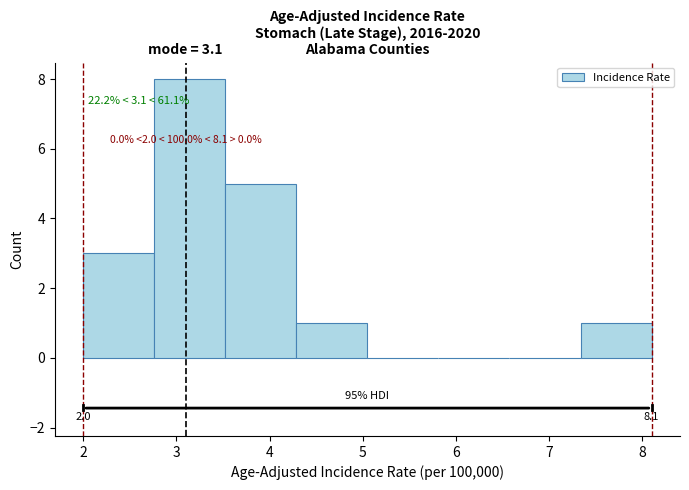

Over which range of the x-axis is the bar tallest?

2.8 to 3.5